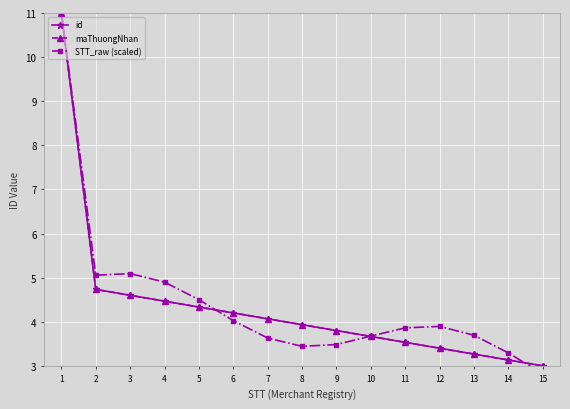

What is the value of the STT_raw (scaled) point at the 12th from the left?

3.9